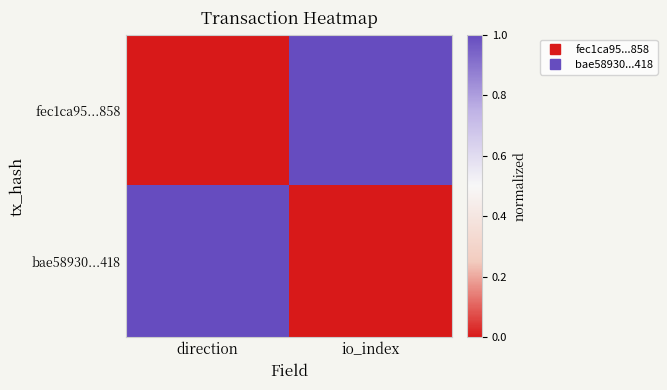

Which series changed the most between direction and io_index?

fec1ca95...858